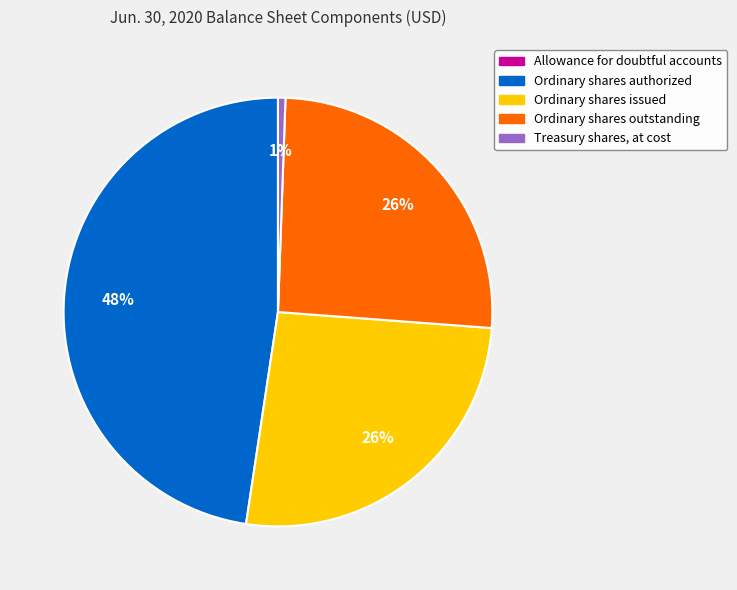

Is there any slice that represents more than half of the pie?

No